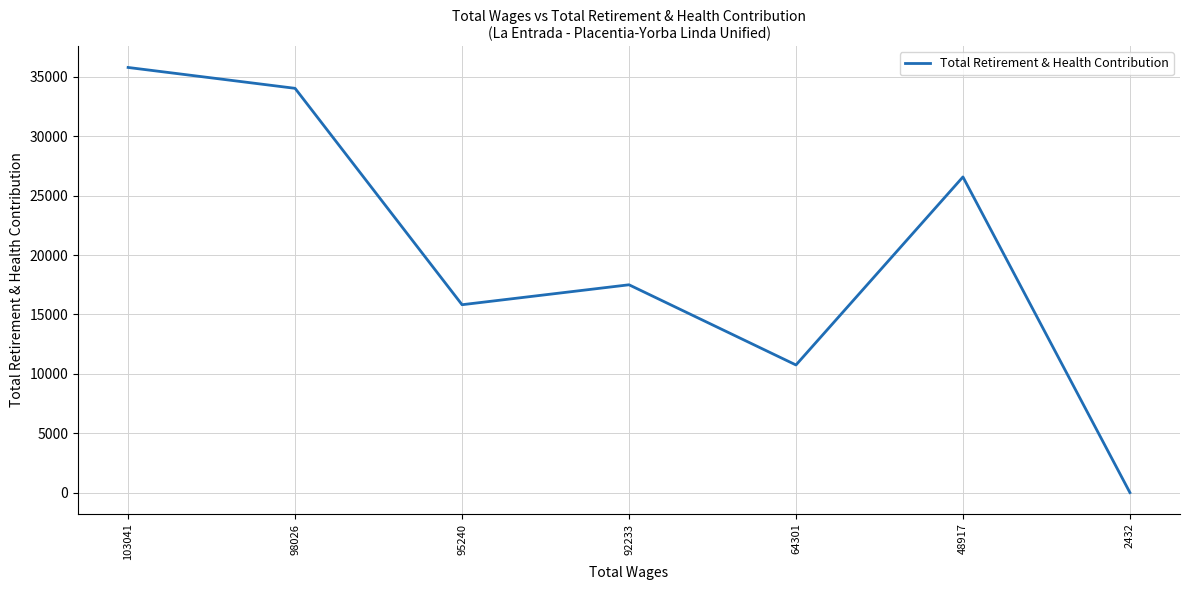

Reading left to right, what are all the values shown in this chart?

103041=35795	98026=34038	95240=15819	92233=17497	64301=10746	48917=26577	2432=0